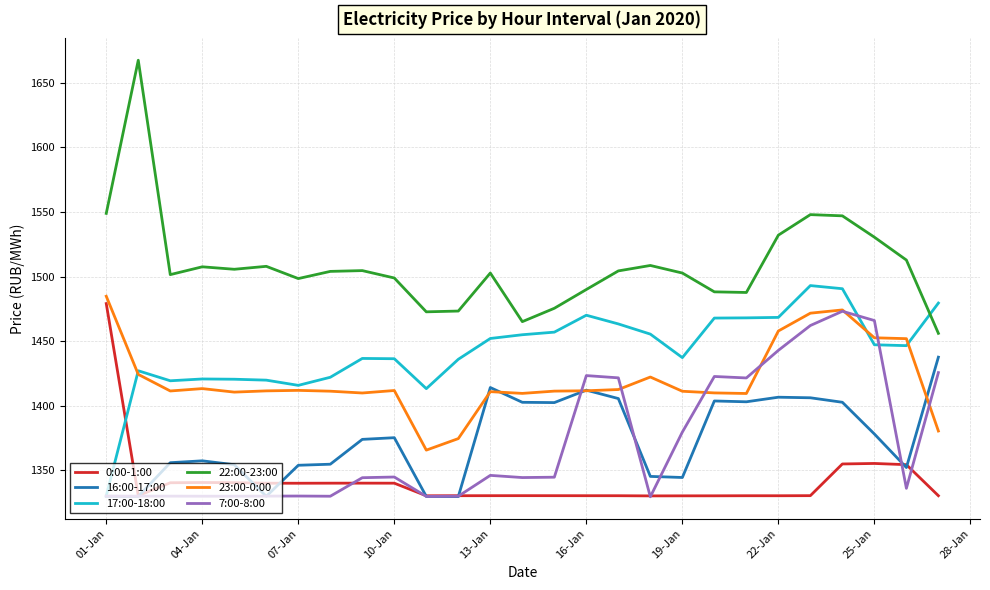

Which series has the widest spread of values?

22:00-23:00